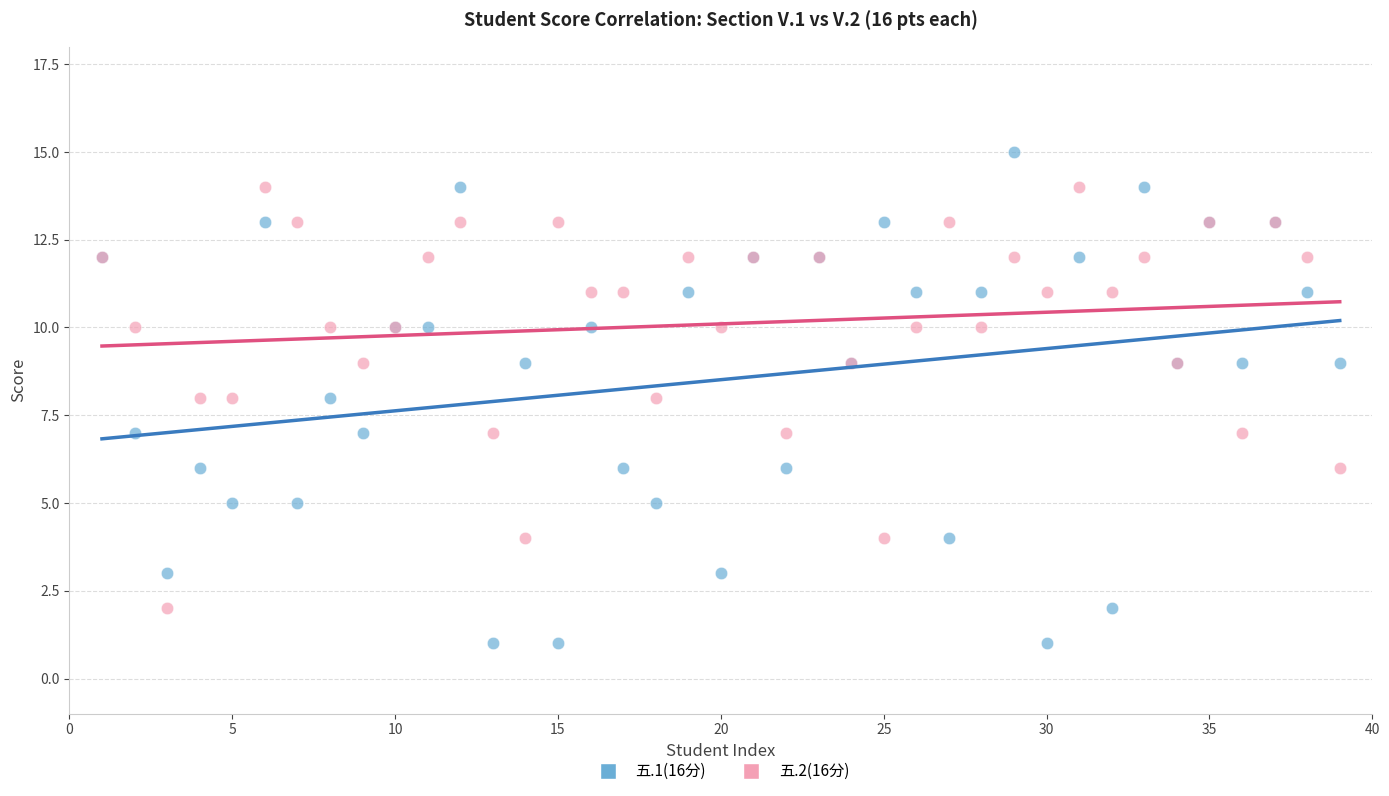

What are all the series names shown in the legend?

五.1(16分), 五.2(16分)